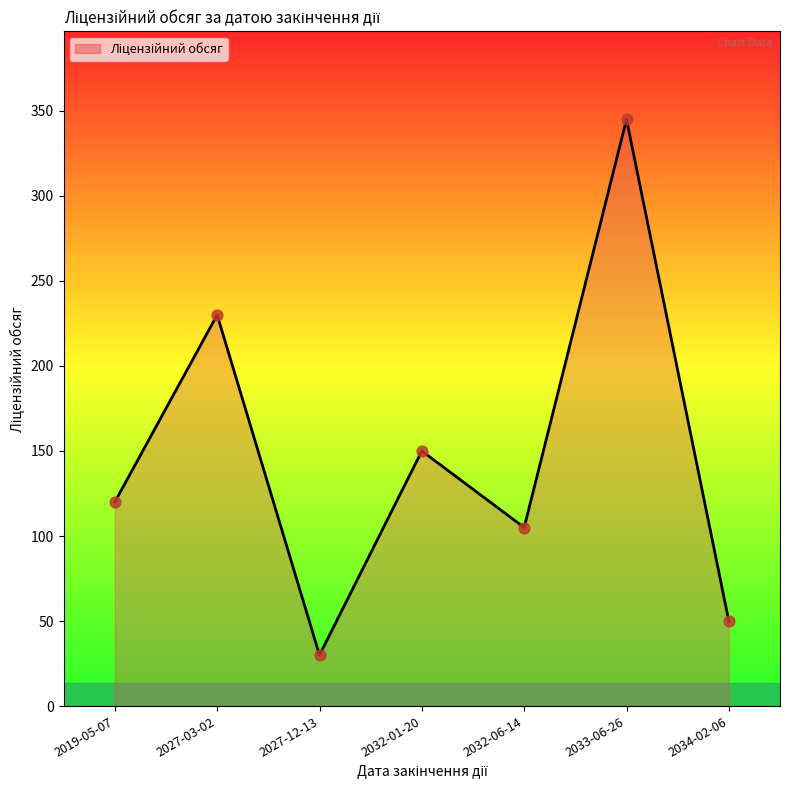

What is the change in value from 2019-05-07 to 2033-06-26?

+225